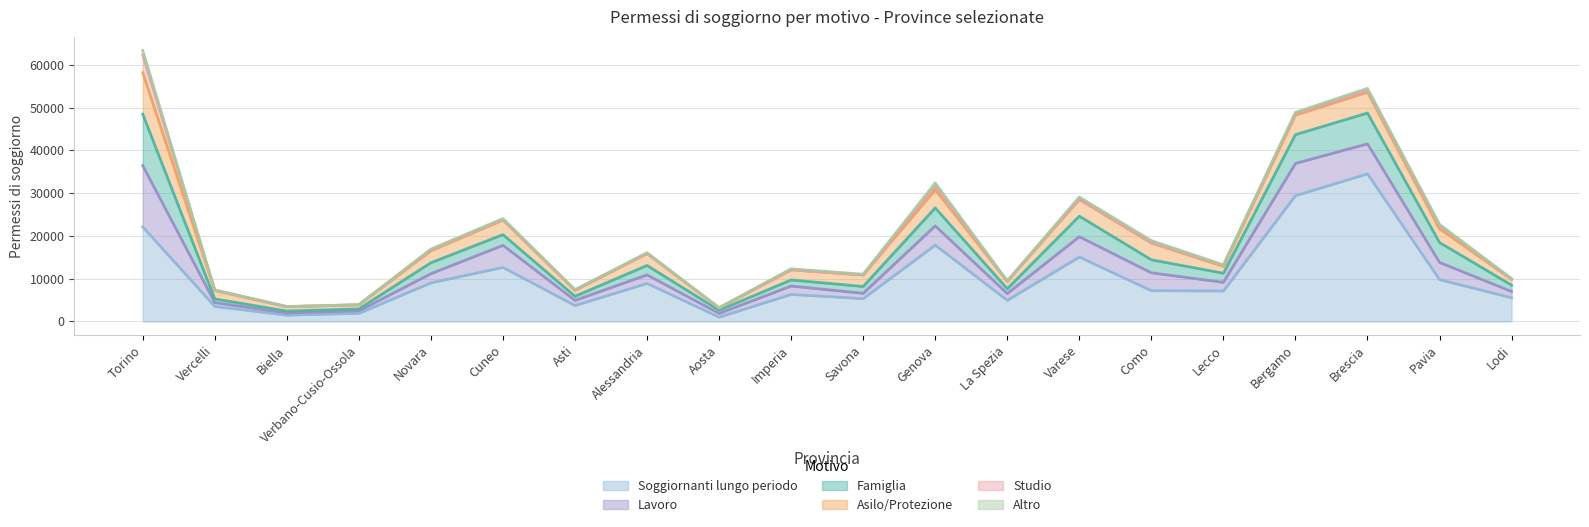

True or false: Asilo/Protezione has more than 1 interior local peaks.

True